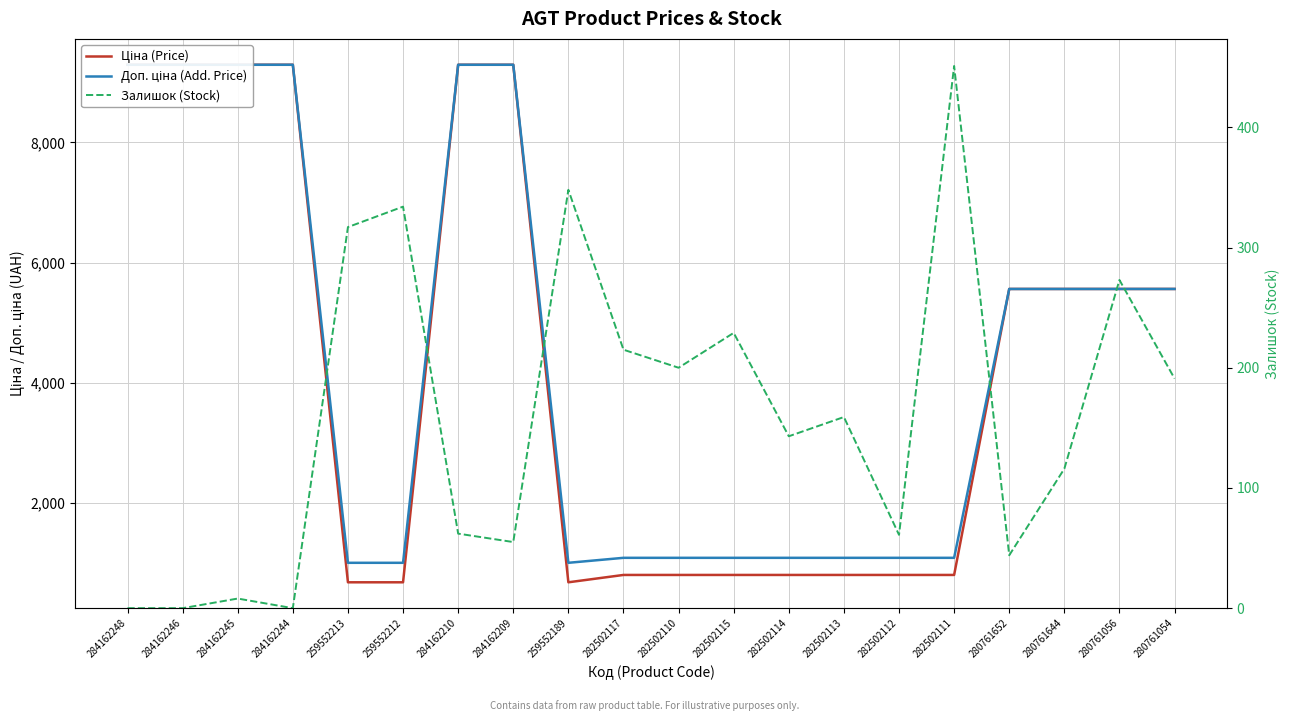

Reading right to left, extract all data points from this chart.

Ціна (Price): 5560.3	5560.3	5560.3	5560.3	802.1	802.1	802.1	802.1	802.1	802.1	802.1	679.8	9290.5	9290.5	679.8	679.8	9290.5	9290.5	9290.5	9290.5
Доп. ціна (Add. Price): 5560.3	5560.3	5560.3	5560.3	1087.0	1087.0	1087.0	1087.0	1087.0	1087.0	1087.0	1004.1	9290.5	9290.5	1004.1	1004.1	9290.5	9290.5	9290.5	9290.5
Залишок (Stock): 191.0	273.0	116.0	44.0	451.0	61.0	159.0	143.0	229.0	200.0	215.0	348.0	55.0	62.0	334.0	317.0	0.0	8.0	0.0	0.0